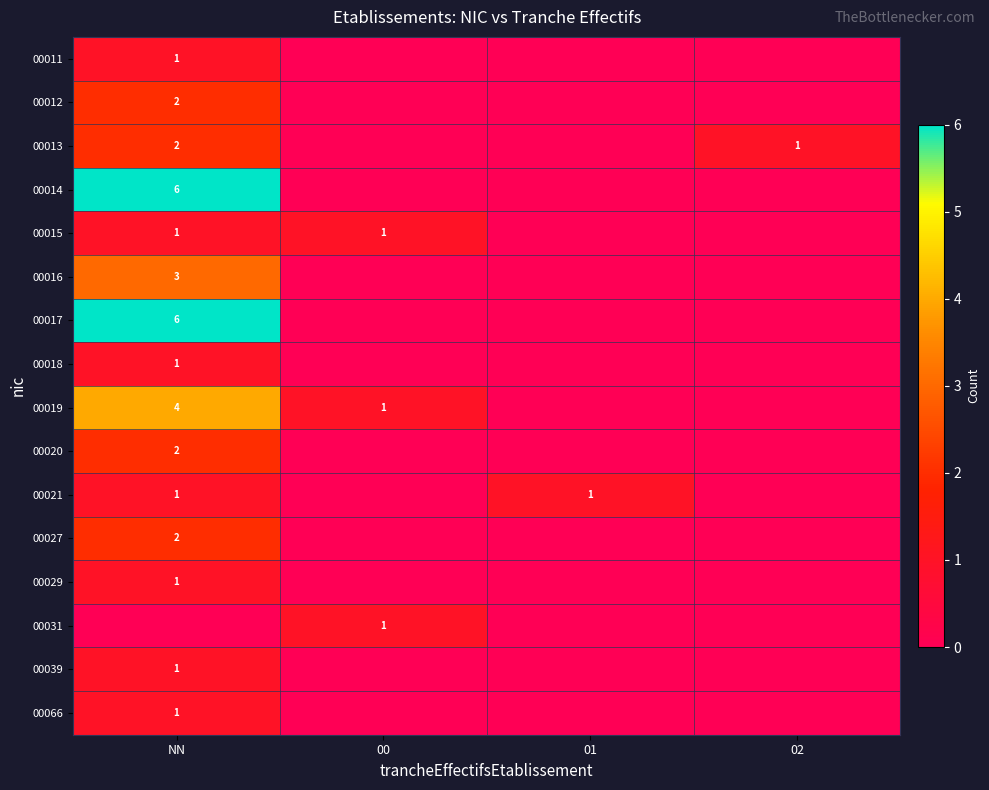

At which category is the sum across all series the highest?

NN